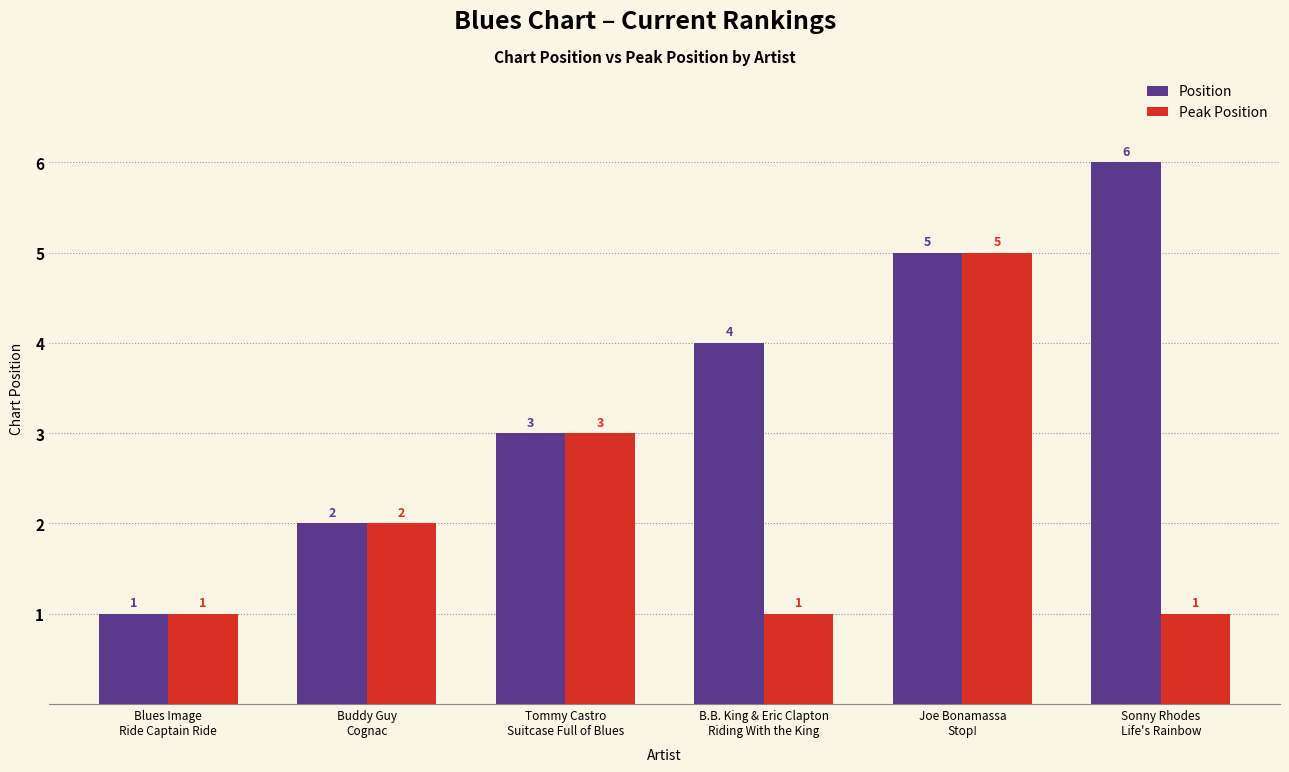

Which series has the largest range (max minus min)?

Position